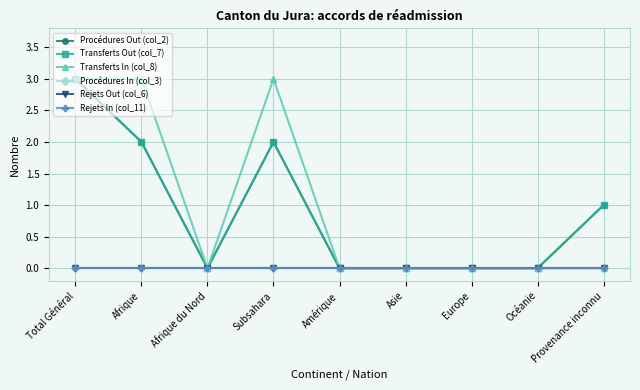

What is the label of the 6th point from the right?

Subsahara